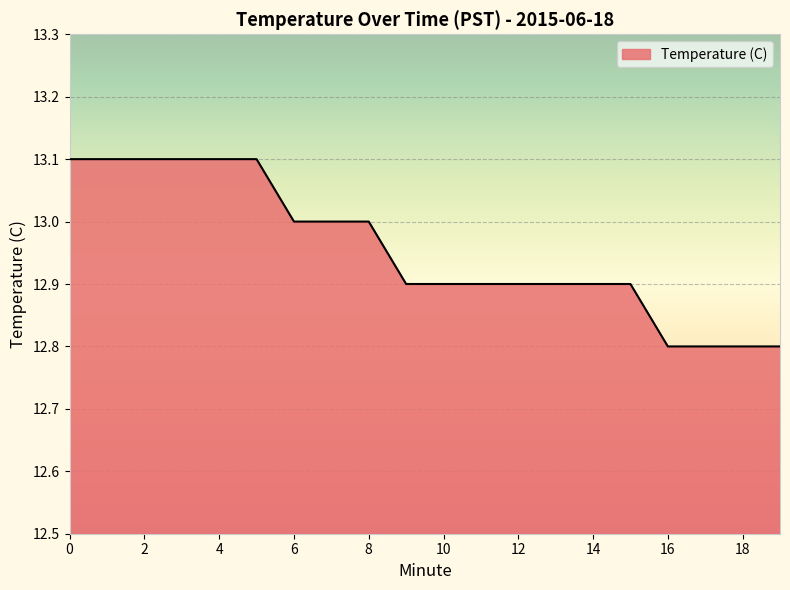

How many lines are shown in the chart?

1